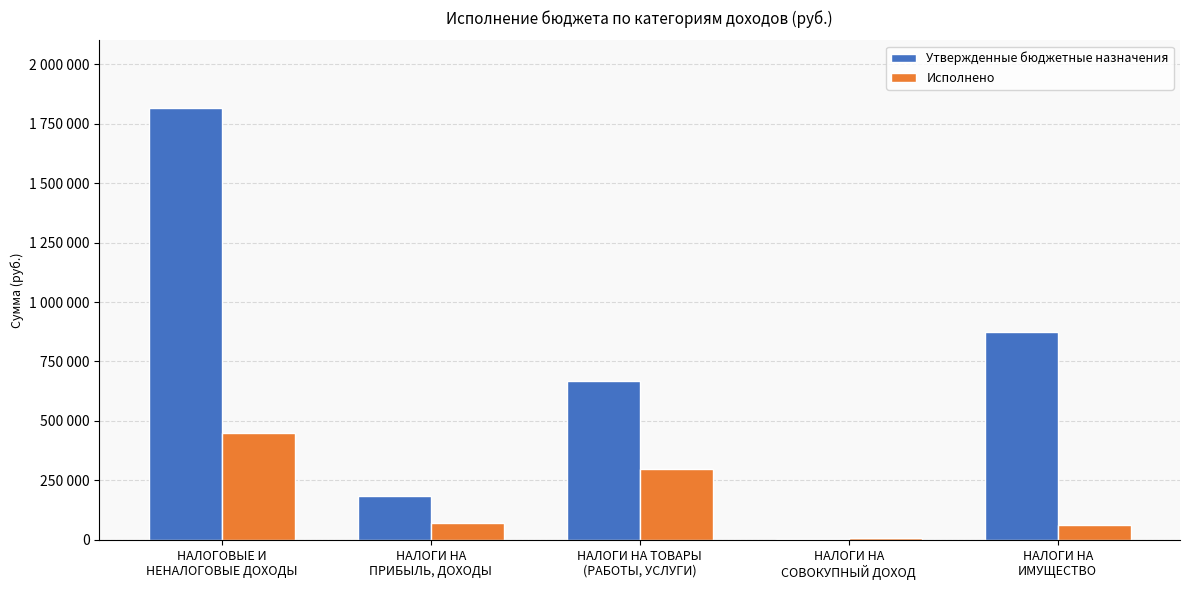

The value of Исполнено at НАЛОГИ НА ТОВАРЫ
(РАБОТЫ, УСЛУГИ) is 514620.5. True or false?

False